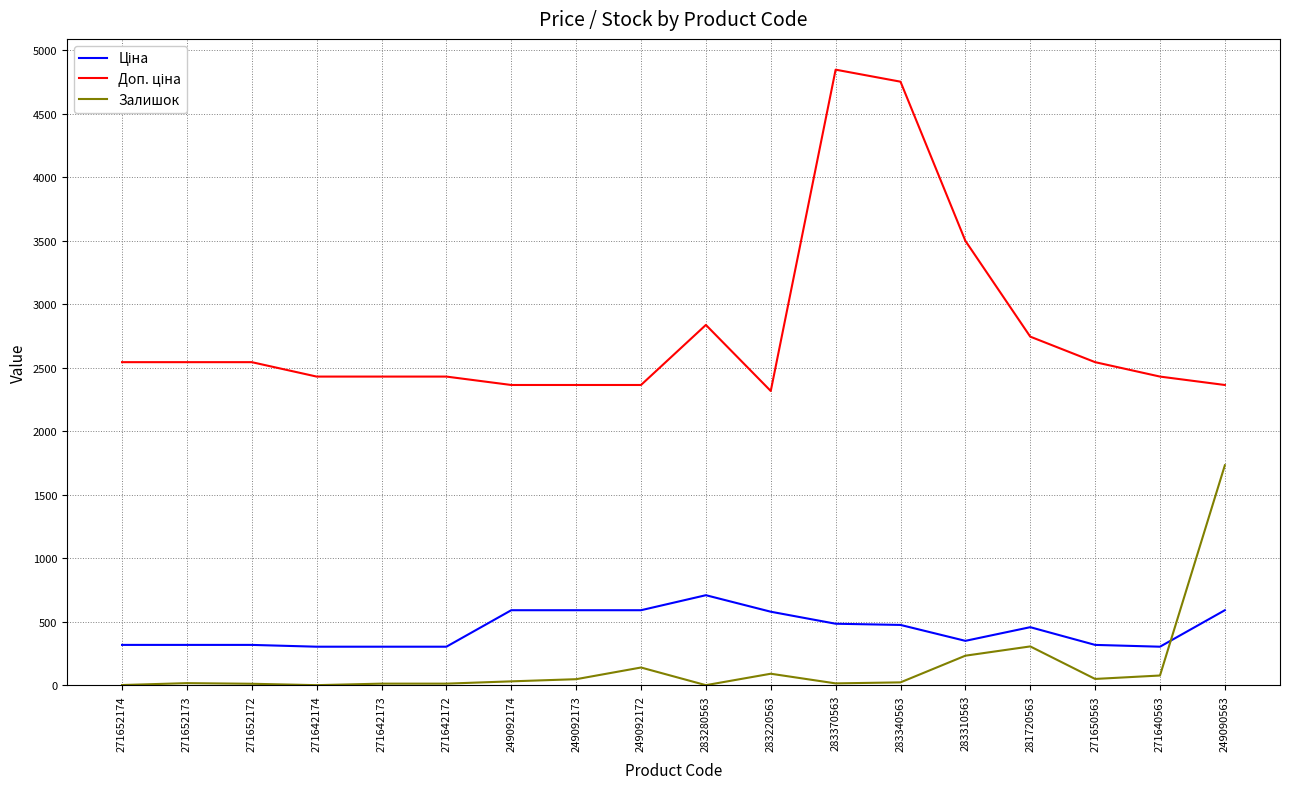

What is the total value across all series at 281720563?

3507.8